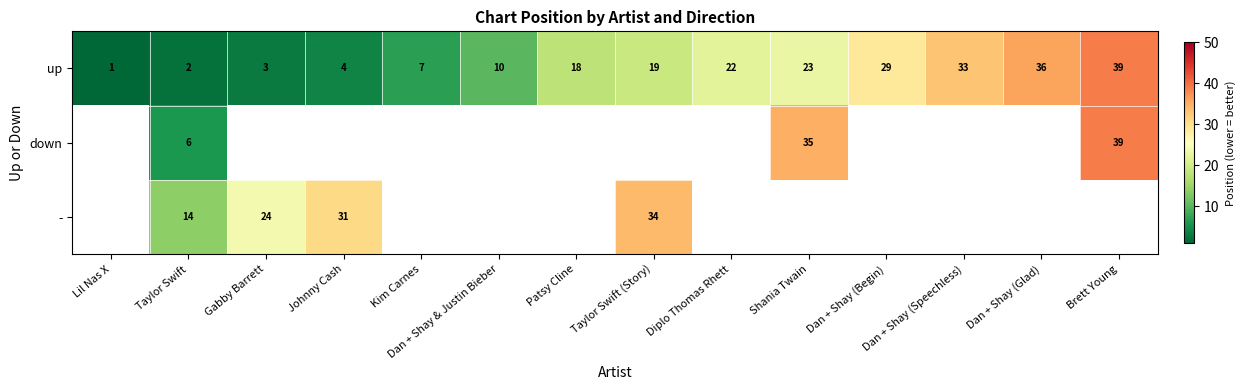

True or false: up has a value of 8 at Shania Twain.

False